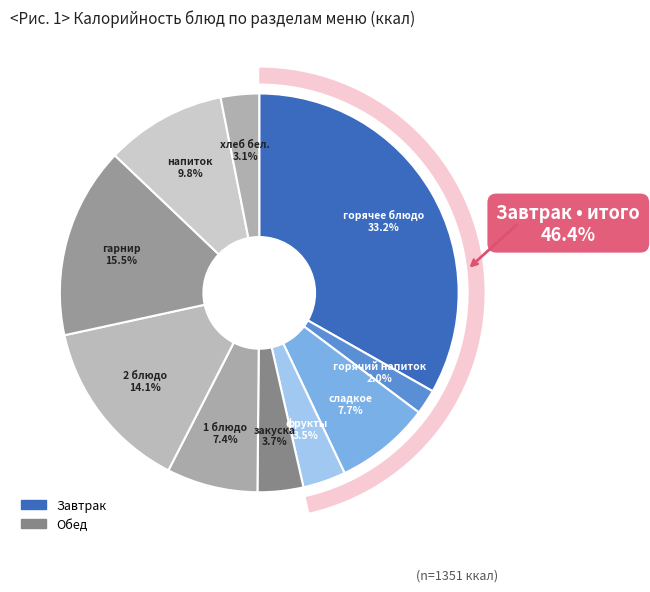

Which slice is the smallest?

горячий напиток